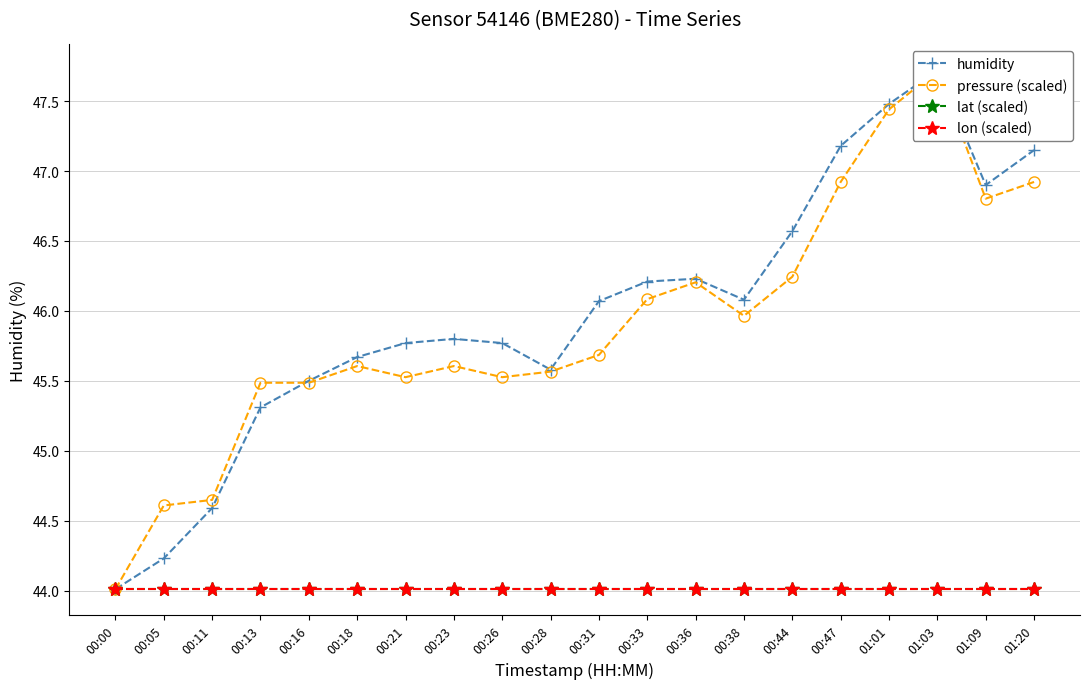

Between 00:00 and 00:18, which is larger?

00:18